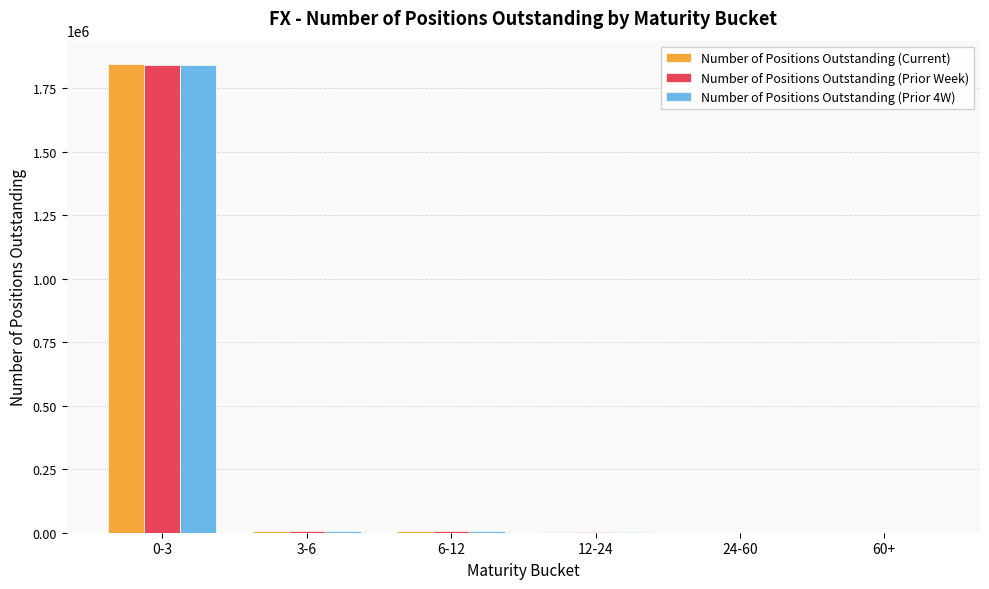

Which series changed the most between 0-3 and 12-24?

Number of Positions Outstanding (Current)